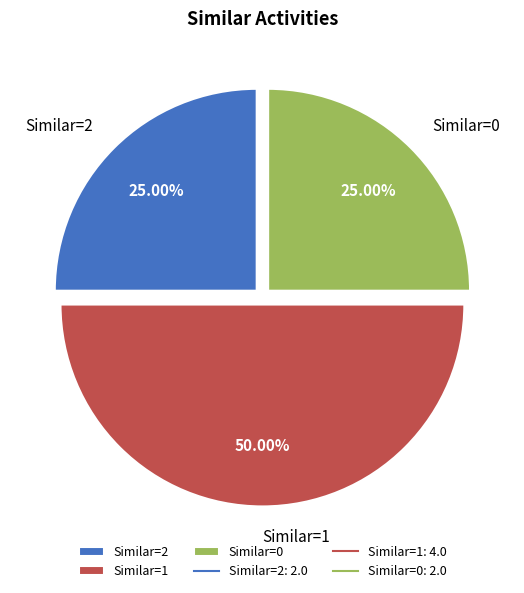

To the nearest percent, what is the difference between the largest and smallest slice percentages?

25%